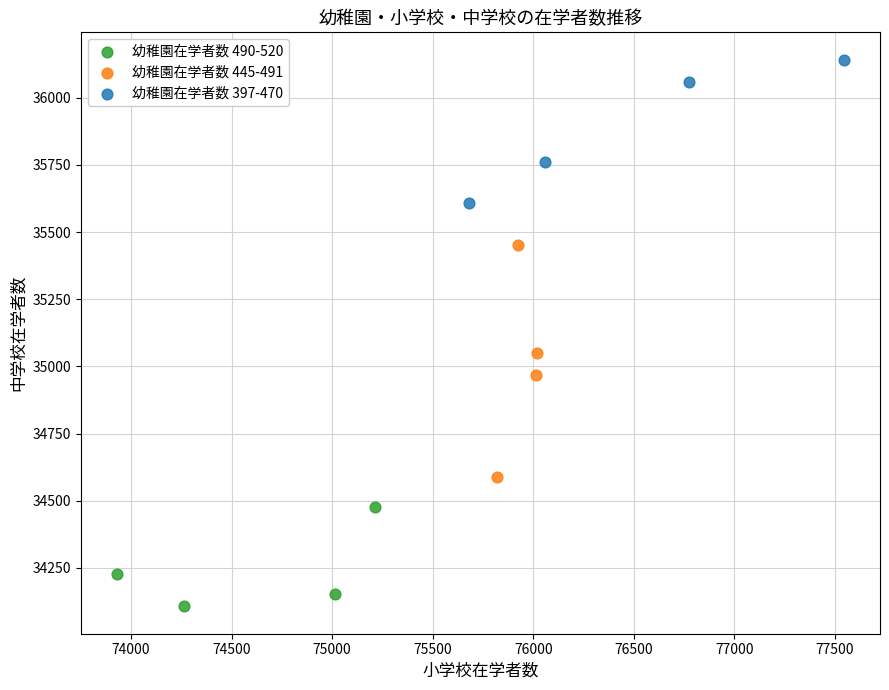

Which series reaches the minimum Y coordinate?

幼稚園在学者数 490-520